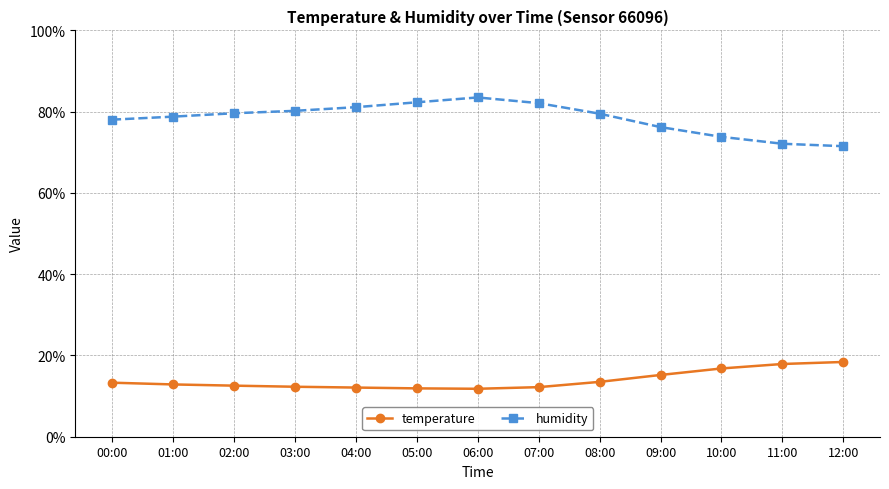

What are all the series names shown in the legend?

temperature, humidity